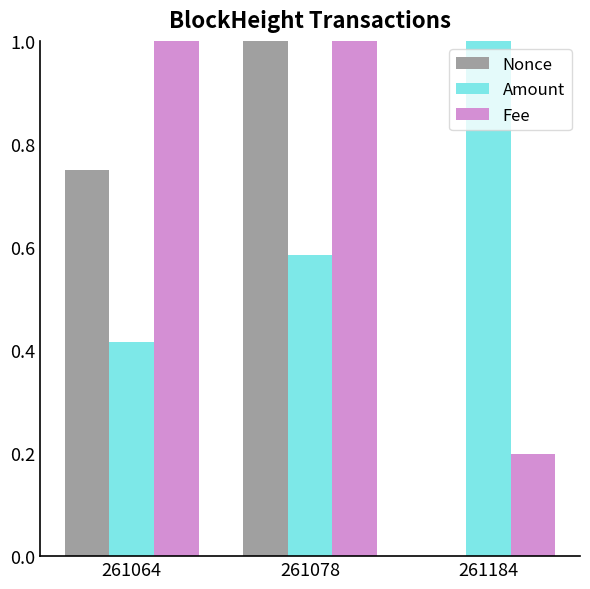

Is it true that Nonce equals 1.6 at 261078?

False